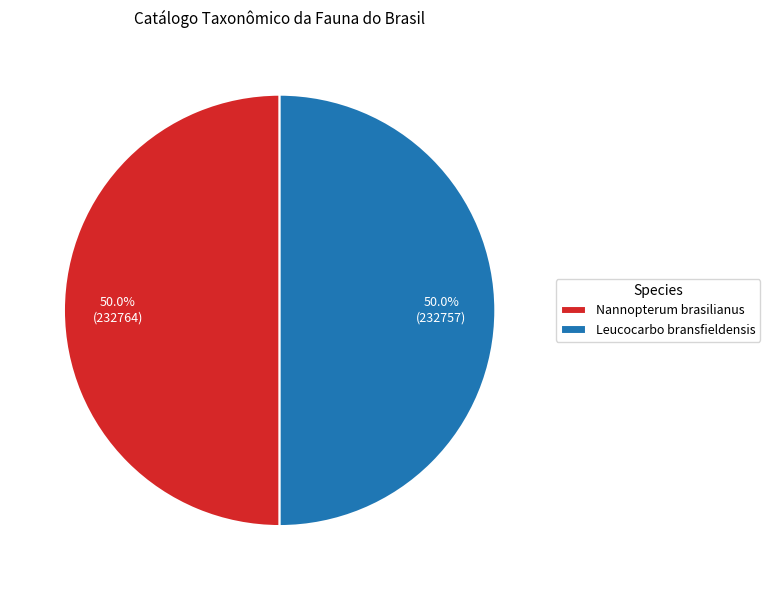

What percentage do Nannopterum brasilianus and Leucocarbo bransfieldensis together represent?

100.0%